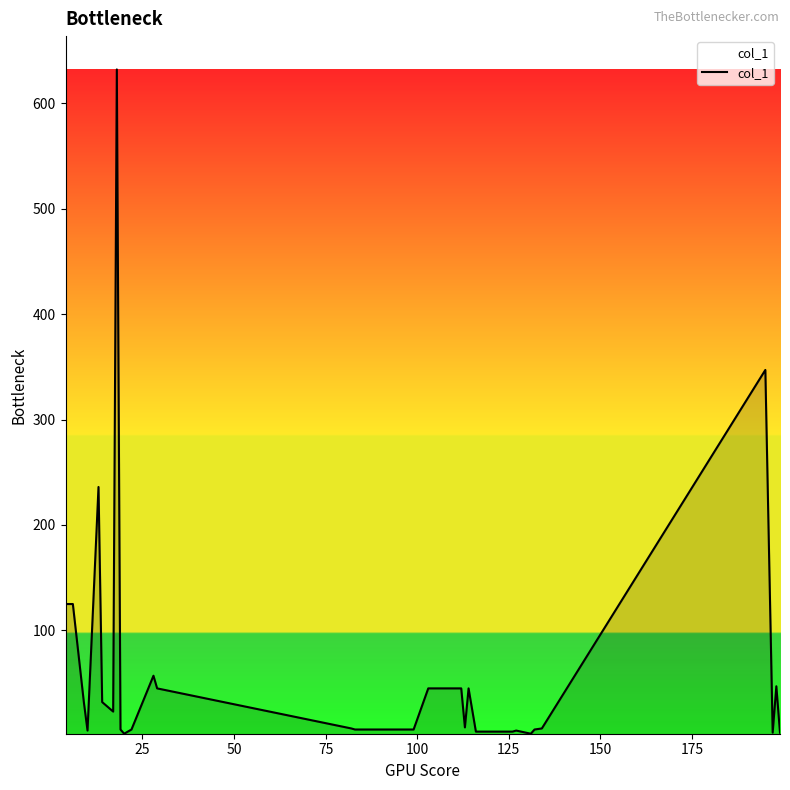

What is the difference between the second highest and minimum values?

345